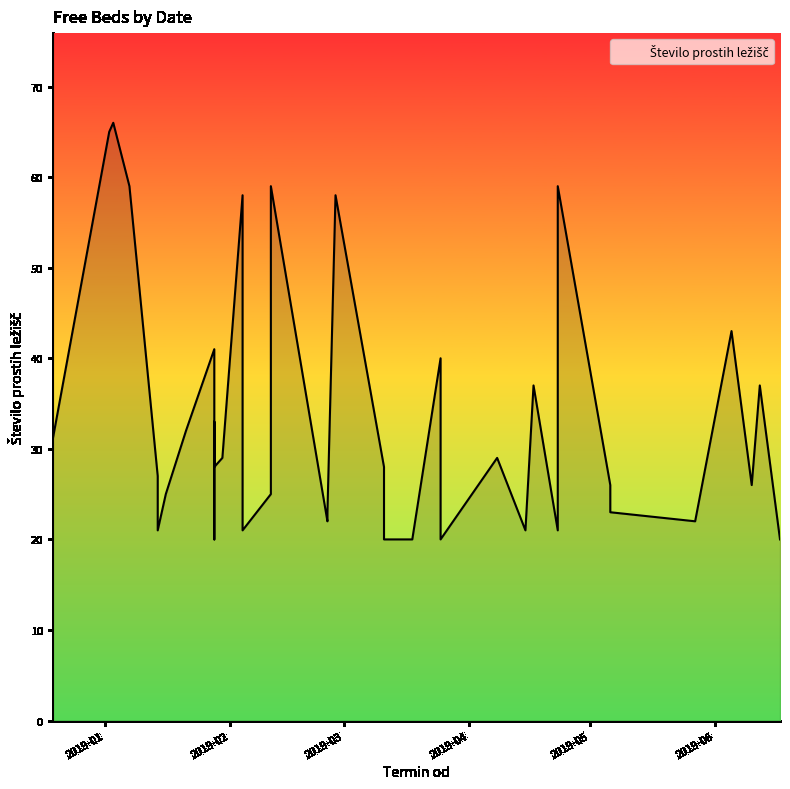

How many data points are above 27?

19